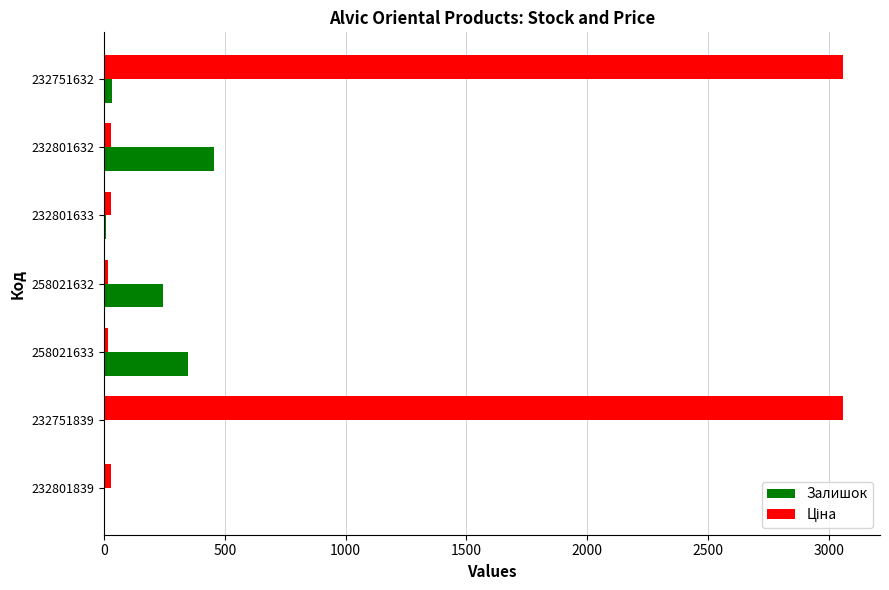

Which category has the highest value in the Залишок series?

232801632